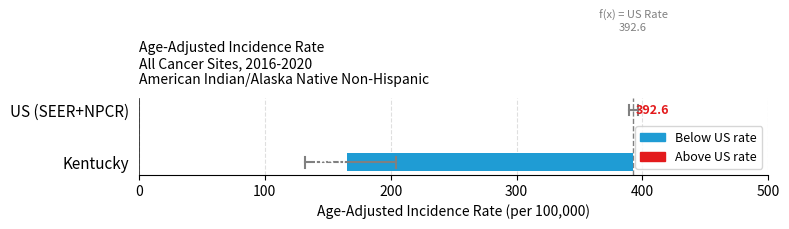

Where is the data nearest to the value 278?

Kentucky